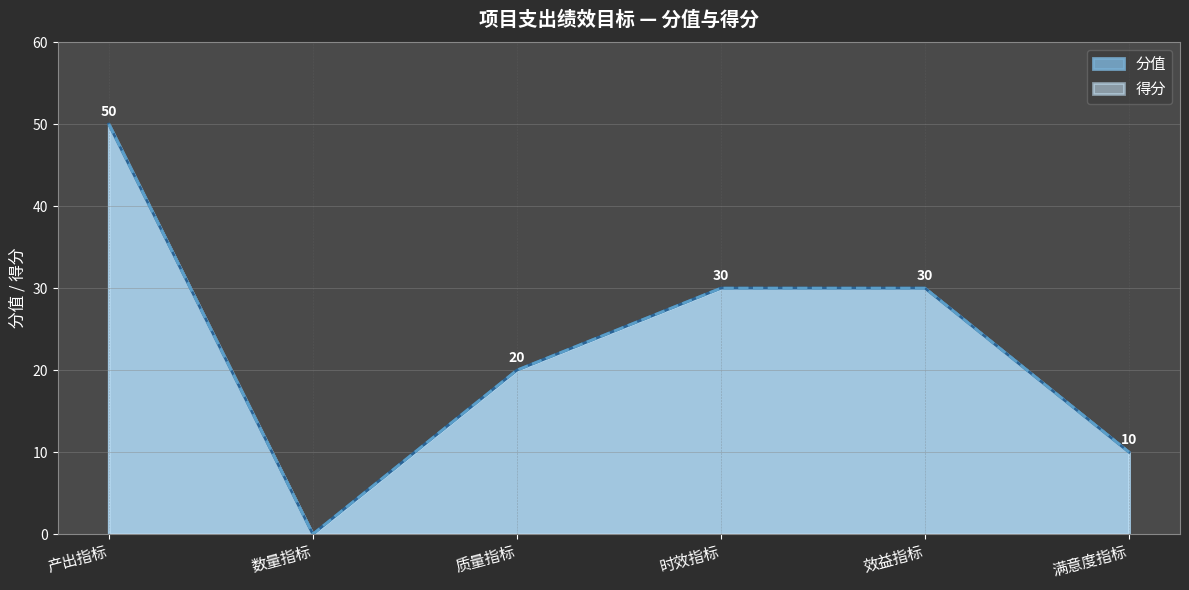

Does the chart have visible grid lines?

Yes